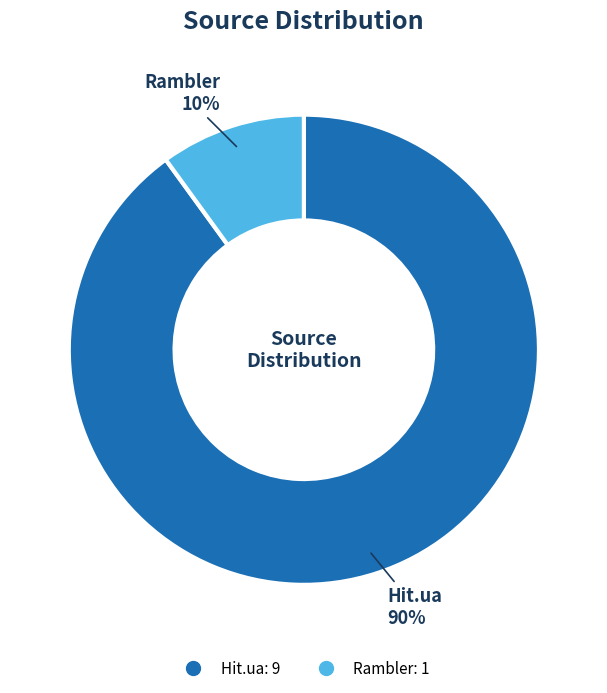

Is there any slice that represents more than half of the pie?

Yes